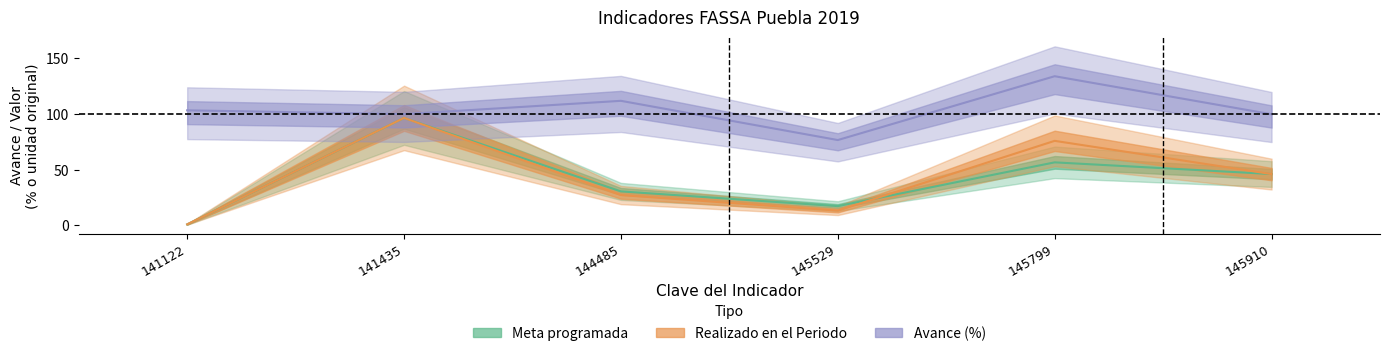

Which series has the largest range (max minus min)?

Meta programada